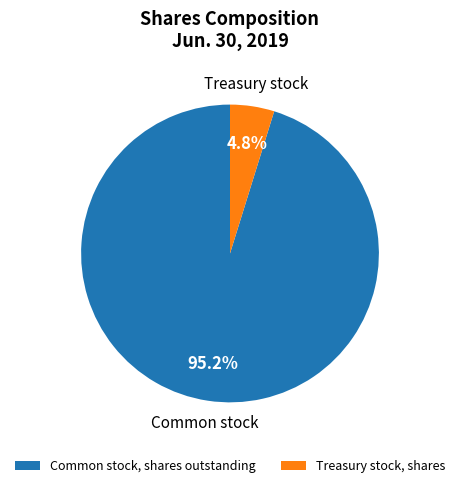

Which category has the biggest portion of the pie?

Common stock, shares outstanding